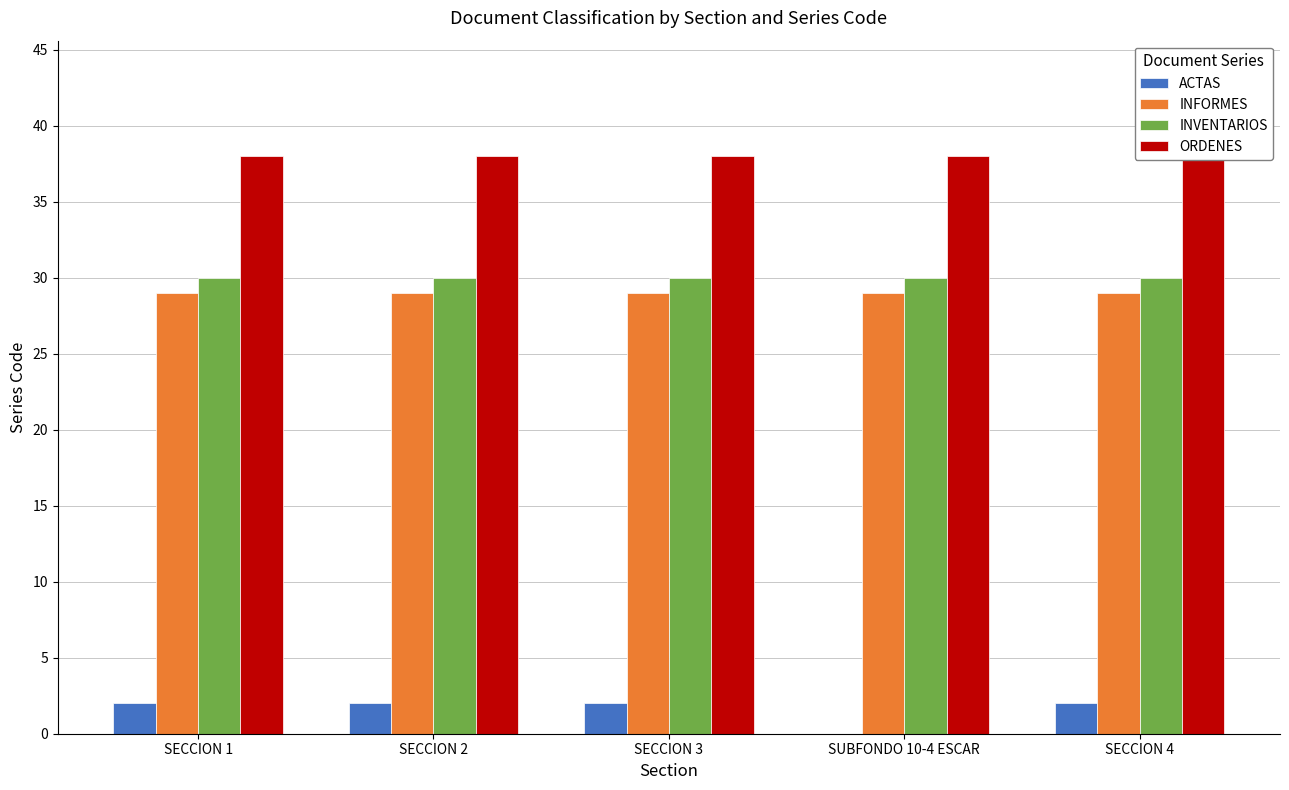

What is the total value across all series at SECCION 1?

99